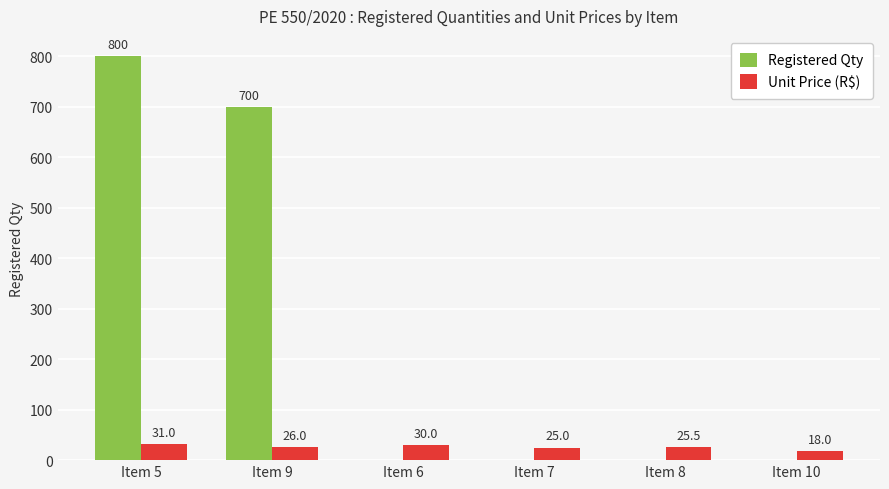

What is the spread (max minus min) of values at Item 10?

18.0